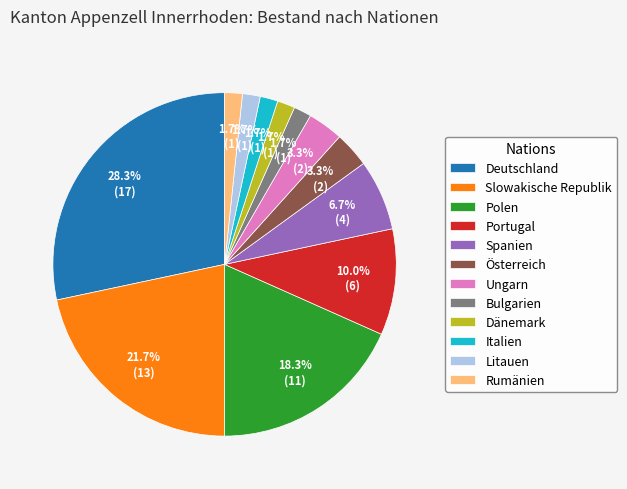

Between Ungarn and Deutschland, which is larger?

Deutschland